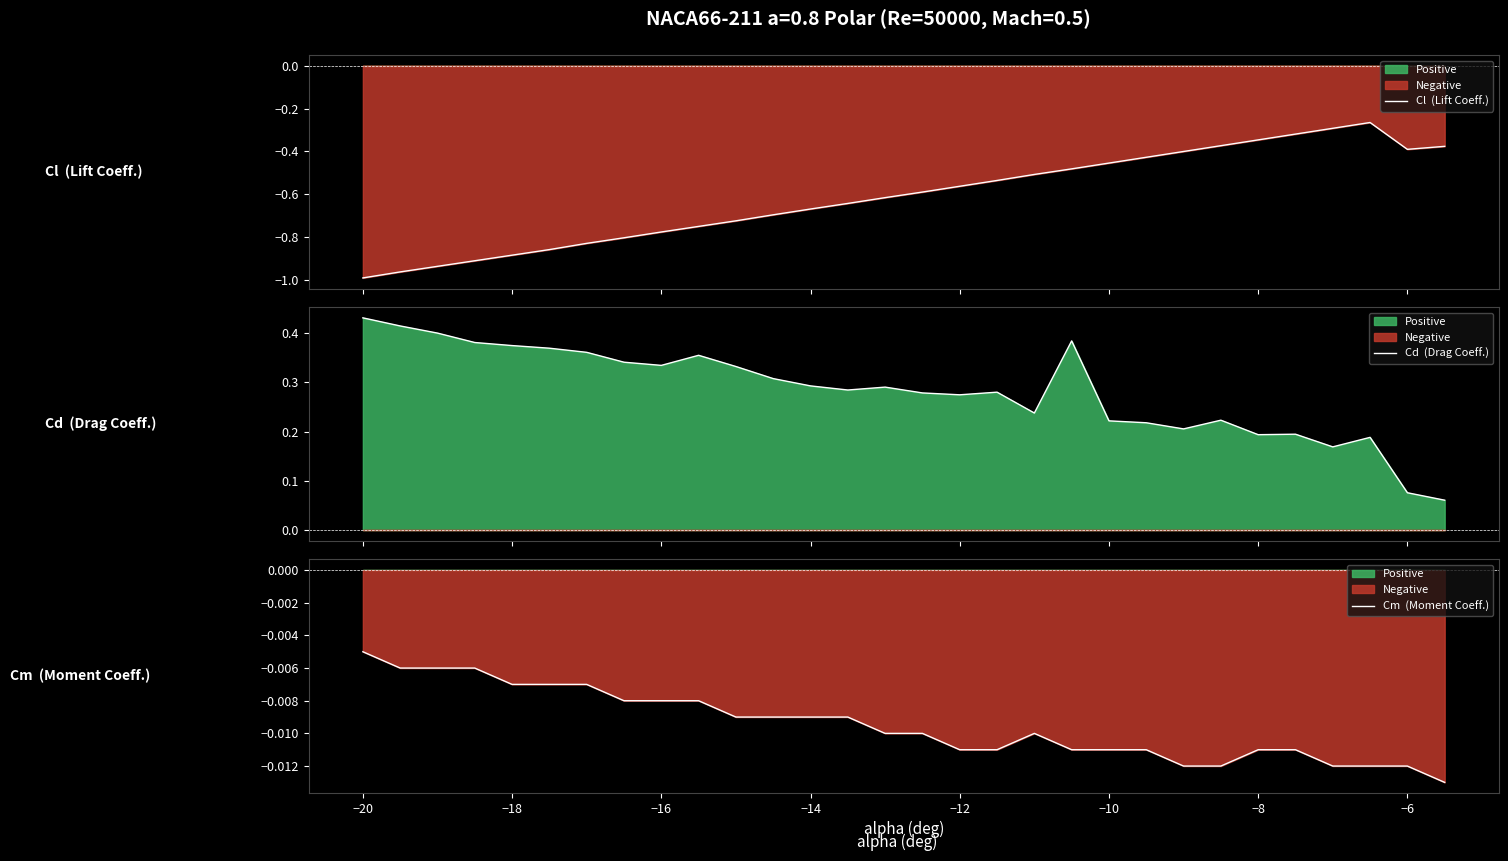

Rank the series by their maximum value, from highest to lowest.

Cd  (Drag Coeff.), Cm  (Moment Coeff.), Cl  (Lift Coeff.)